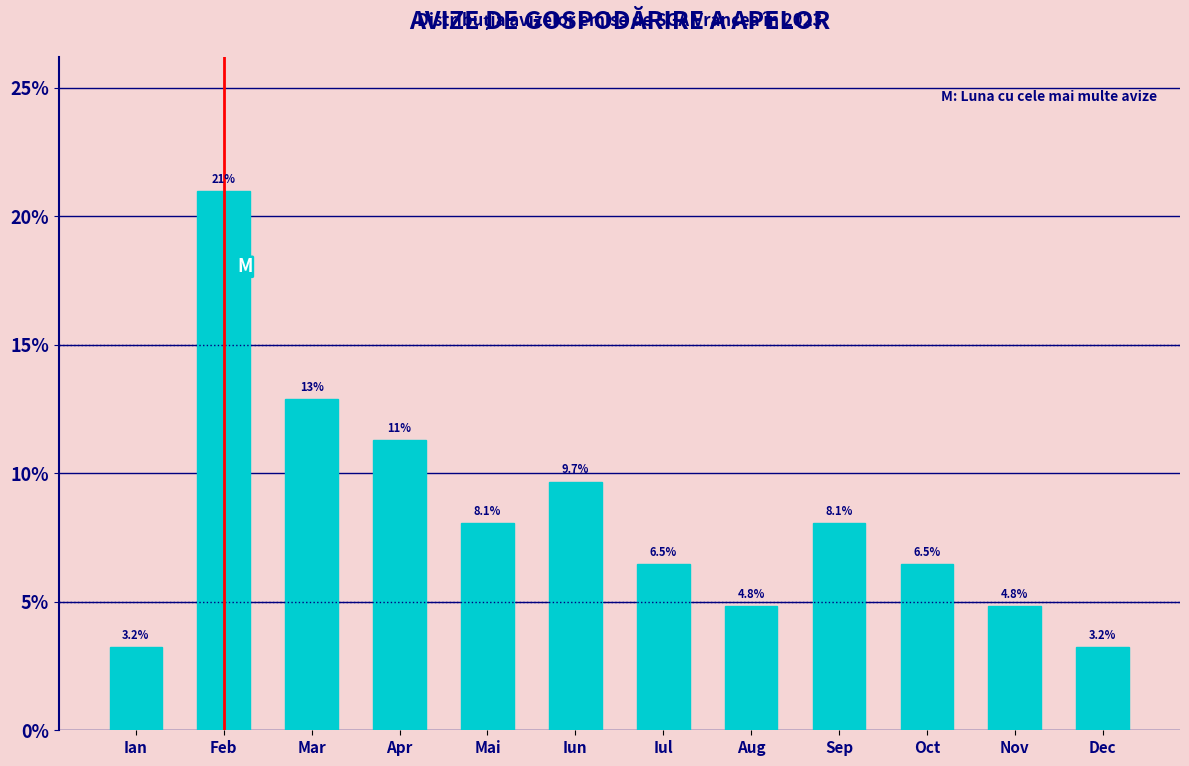

Reading left to right, list all the values displayed in this chart.

Ian=3.2	Feb=21.0	Mar=12.9	Apr=11.3	Mai=8.1	Iun=9.7	Iul=6.5	Aug=4.8	Sep=8.1	Oct=6.5	Nov=4.8	Dec=3.2